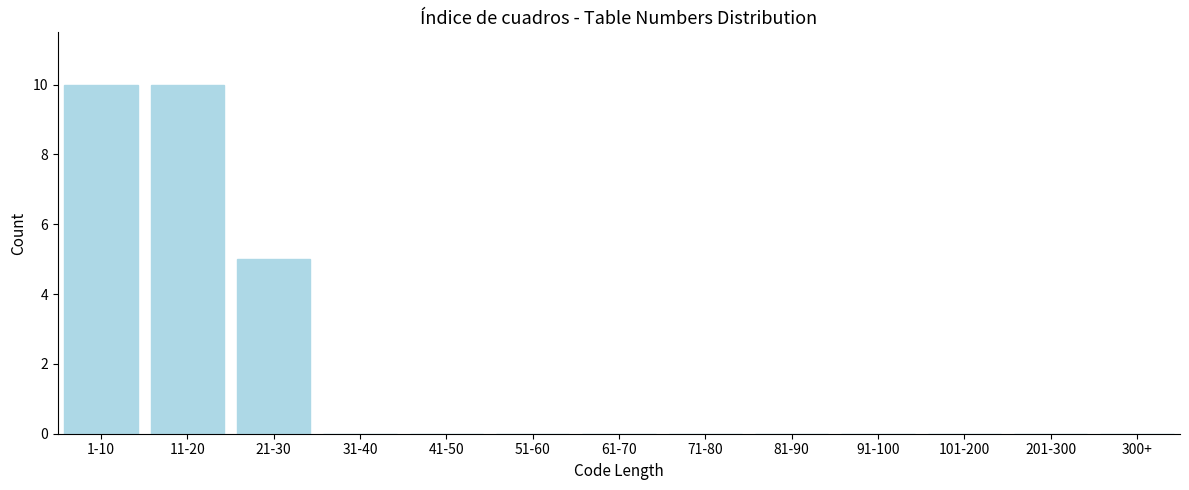

Reading left to right, transcribe all the data shown in this chart.

1-10=10	11-20=10	21-30=5	31-40=0	41-50=0	51-60=0	61-70=0	71-80=0	81-90=0	91-100=0	101-200=0	201-300=0	300+=0